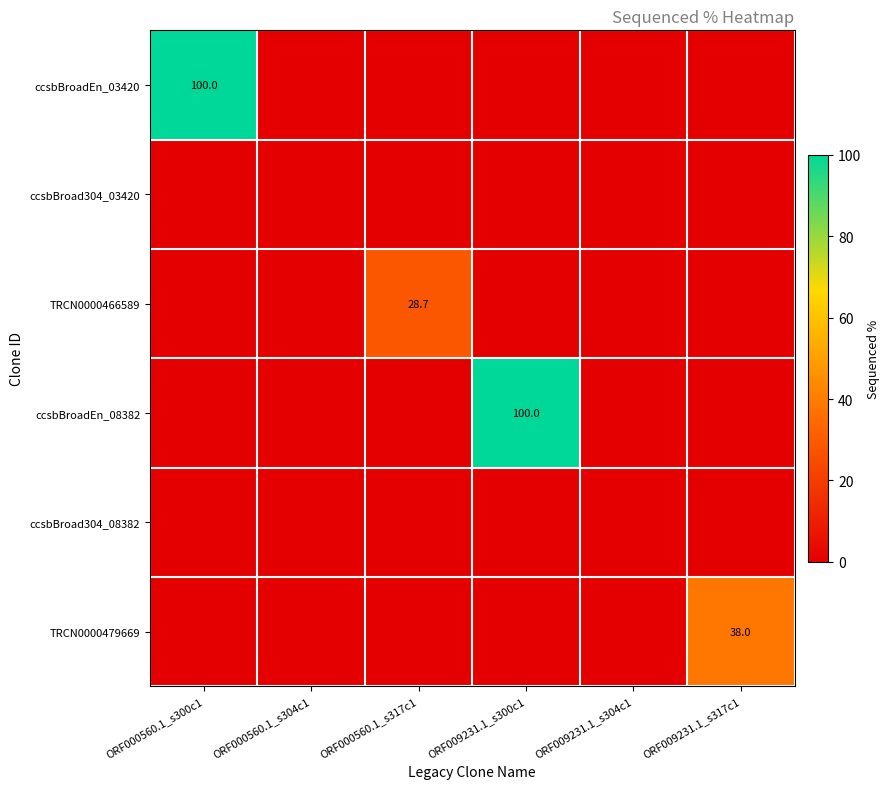

Which category has the highest value in the ccsbBroadEn_08382 series?

ORF009231.1_s300c1